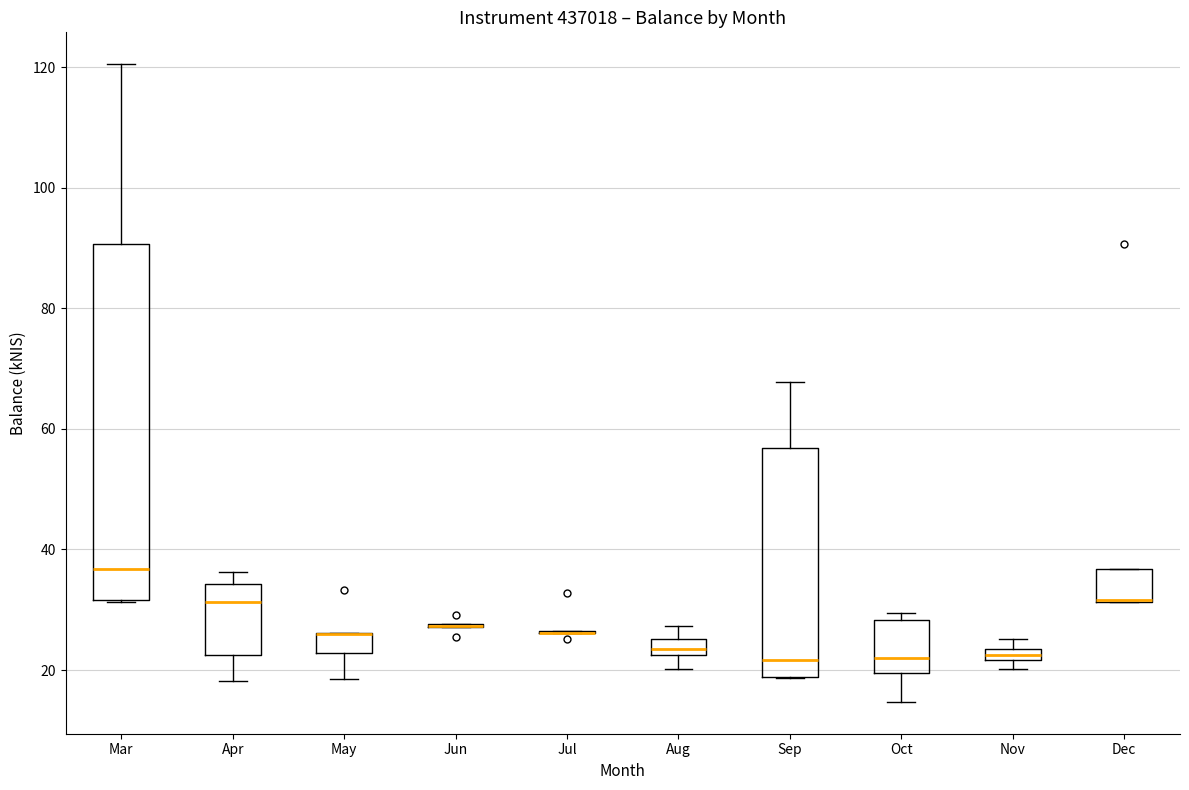

Where is the lower edge of the box for Mar on the y-axis? The values are not printed on the chart, so give them approximately, as read against the axis.

32